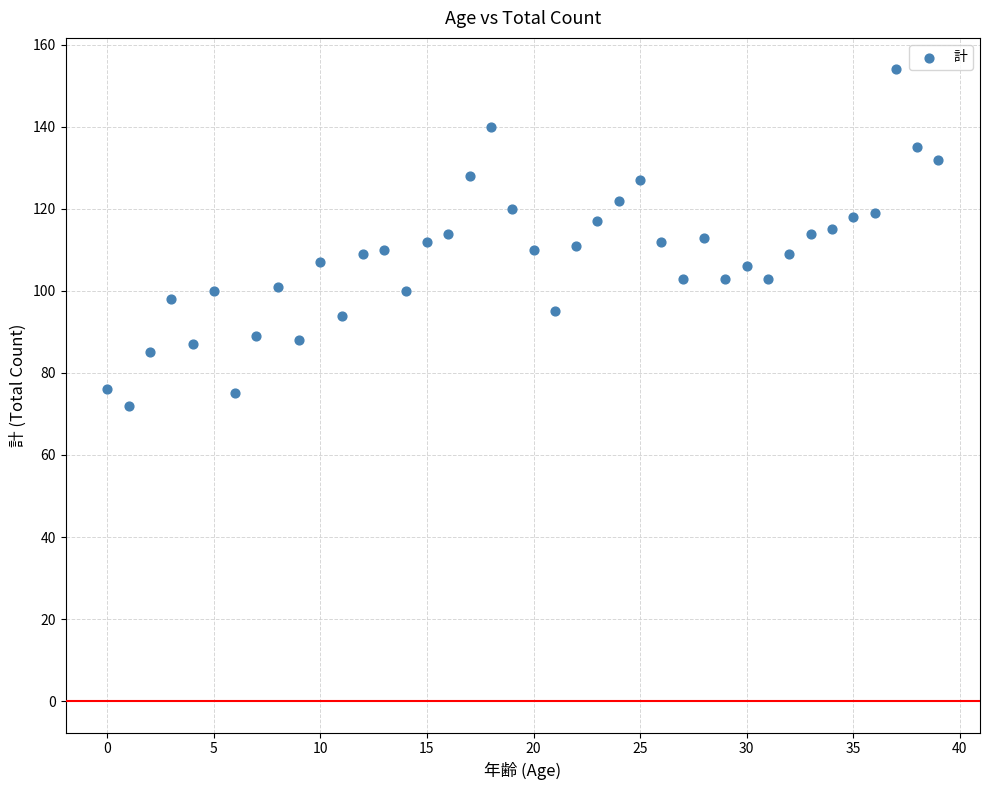

What is the range of Y values (max minus min)?

82